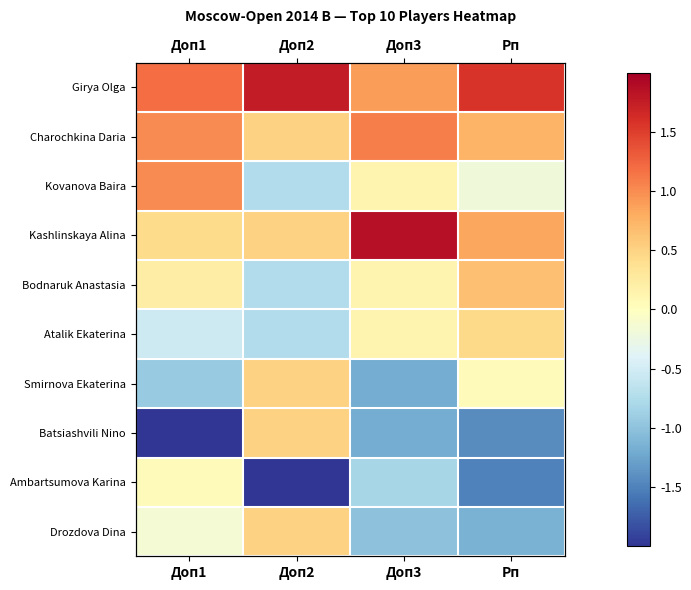

List the labels in order of Batsiashvili Nino value, largest first.

Доп2, Доп3, Рп, Доп1